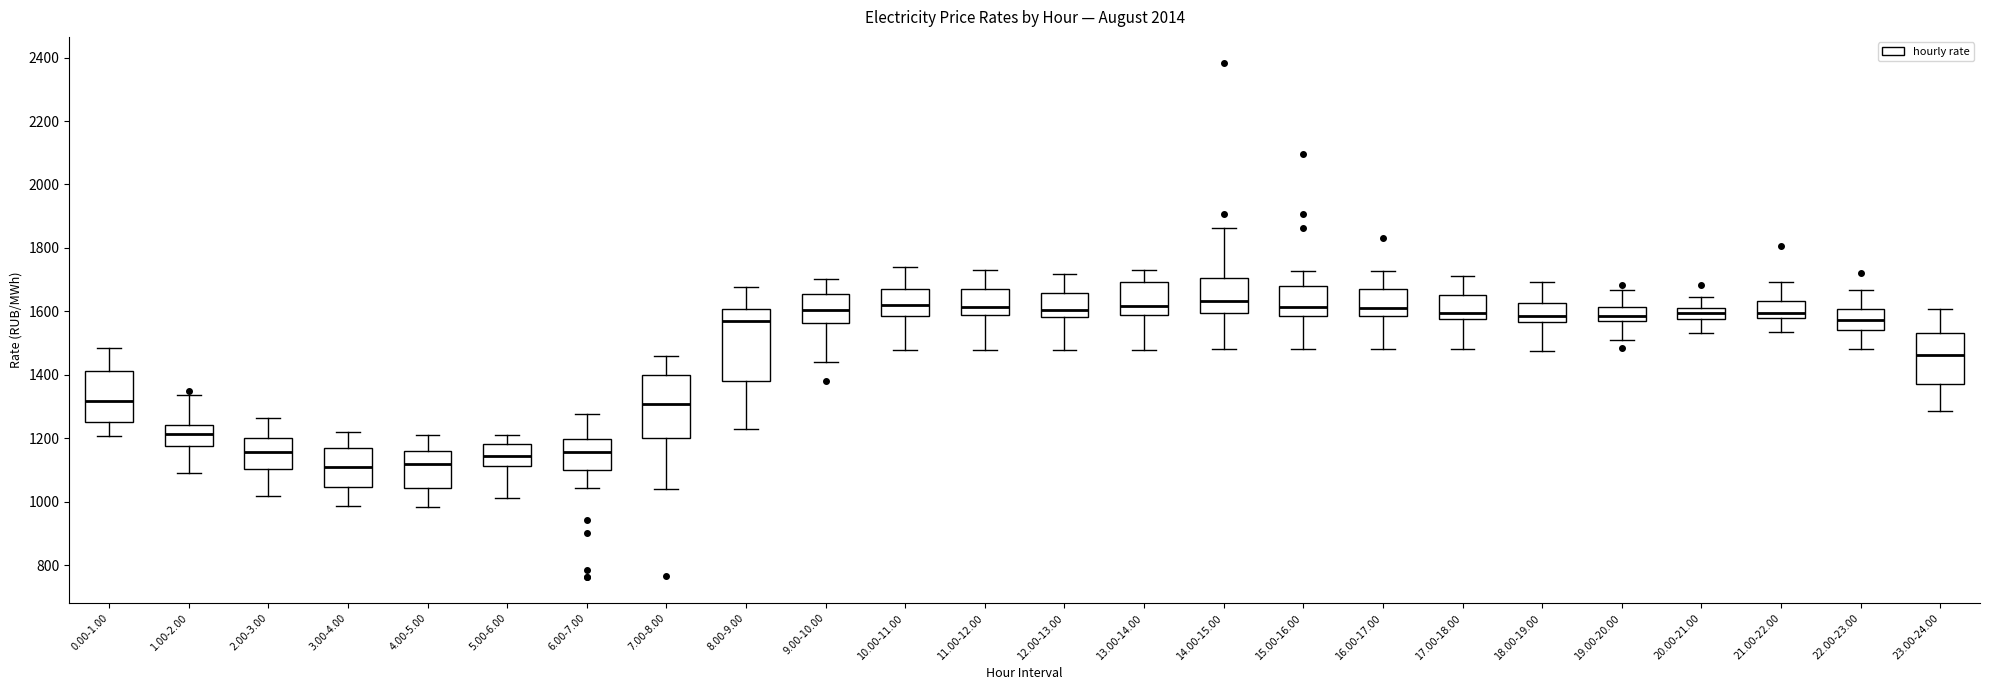

Comparing the boxes themselves (not the whiskers), which one is the tallest?

8.00-9.00